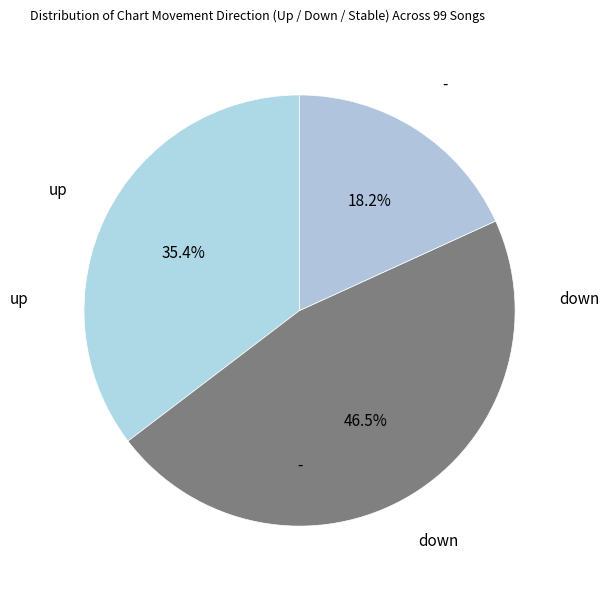

How many slices are in this pie chart?

3